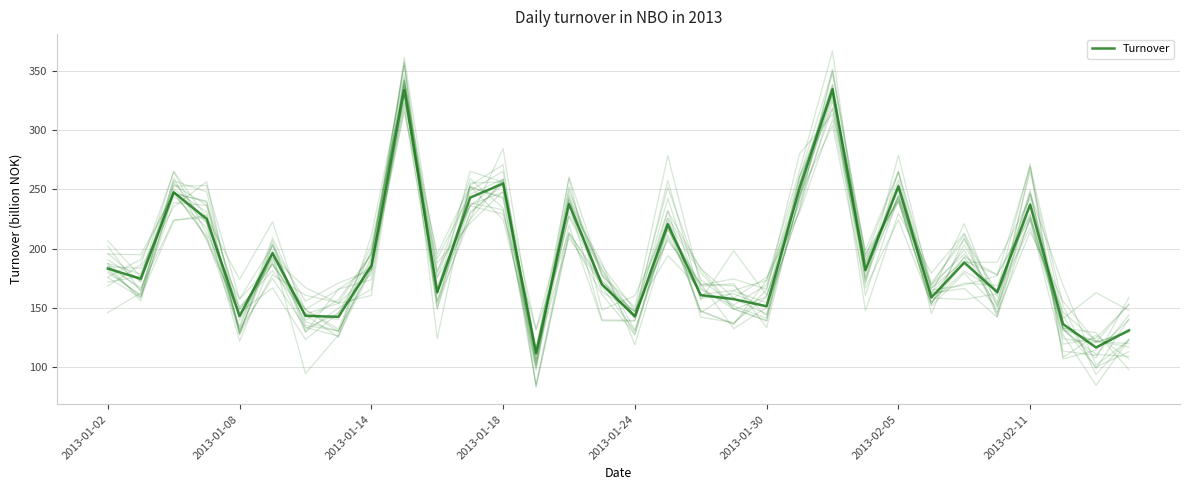

Is it true that the value at 2013-01-18 is 87.1?

False